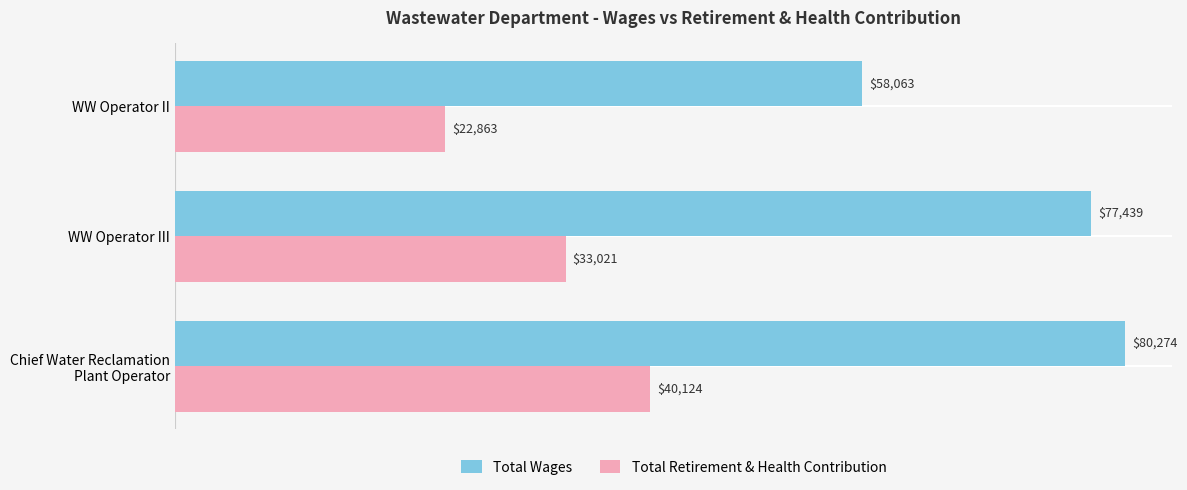

Rank the series by their maximum value, from highest to lowest.

Total Wages, Total Retirement & Health Contribution